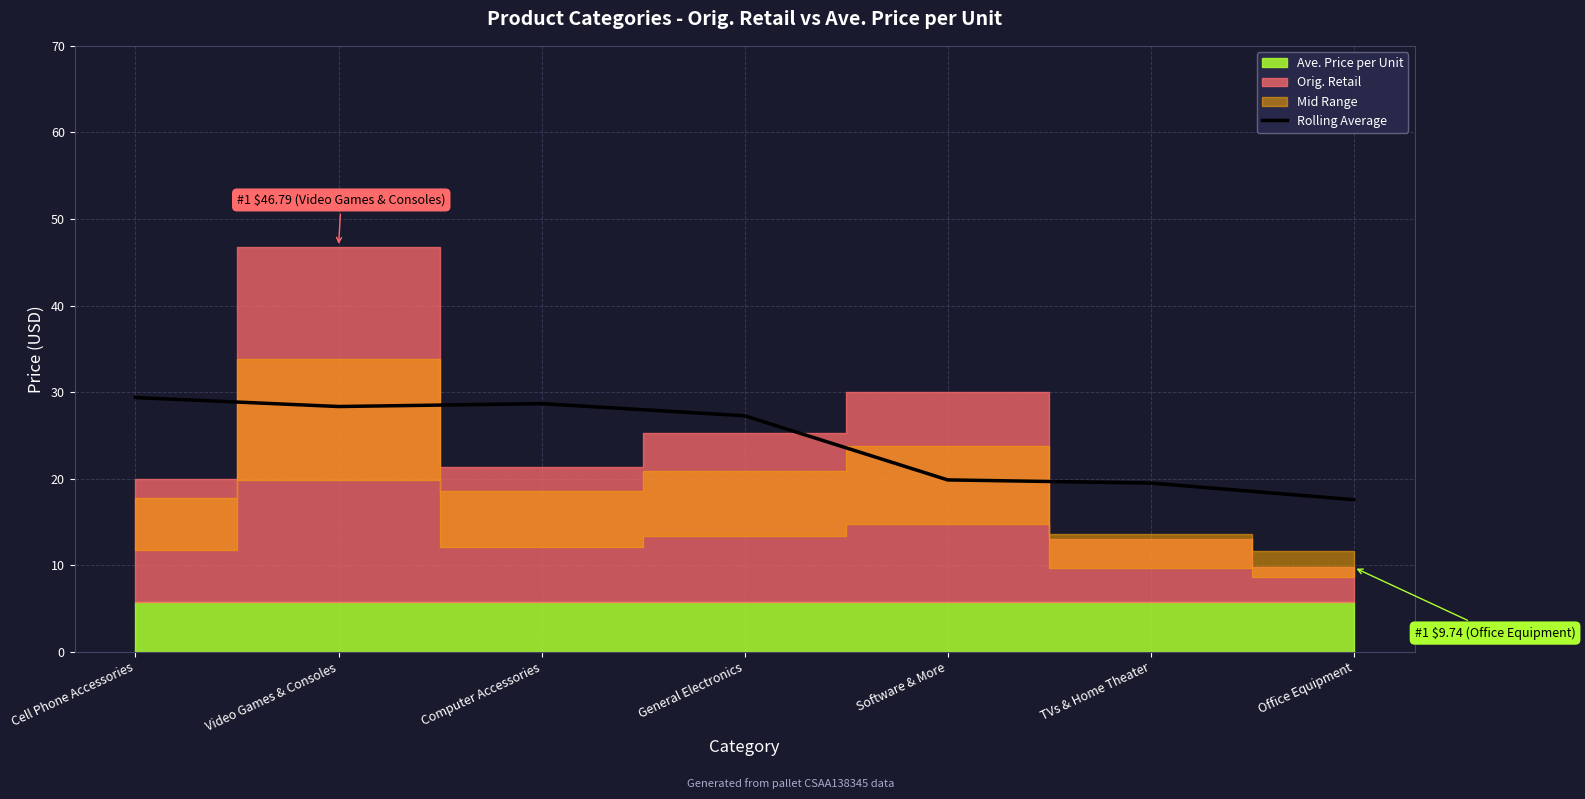

What is the average value?

24.4